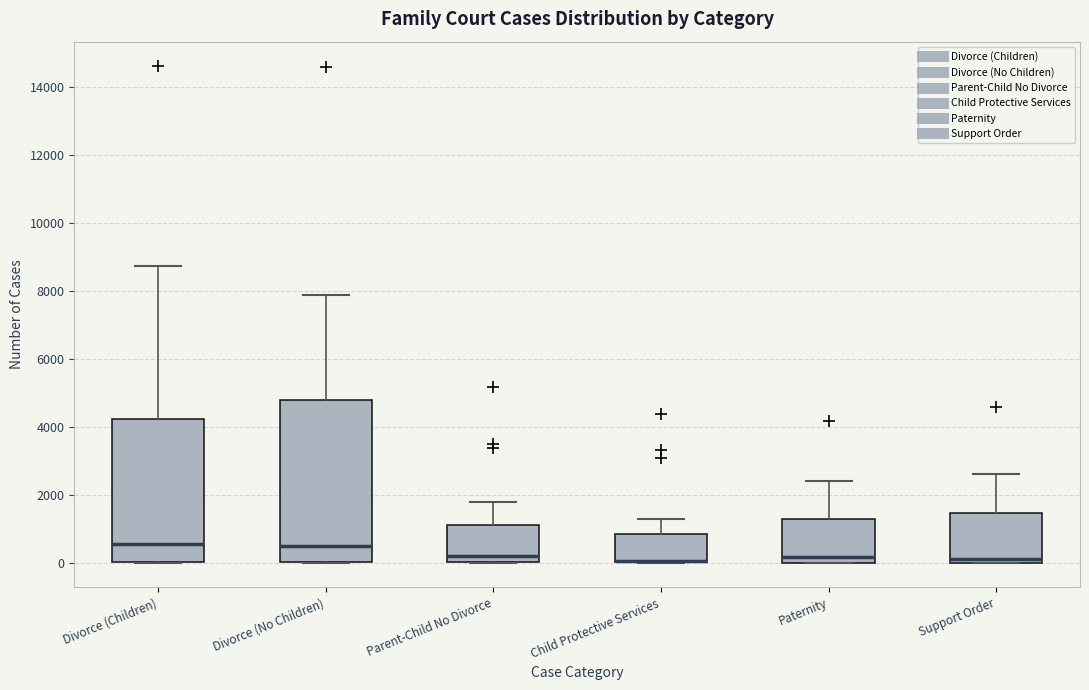

Reading left to right, transcribe this box plot: for each box, give where its median line is, the range the box spans, and where its two whiskers end, as read against the y-axis. The values are not printed on the chart, so give them approximately, as read against the axis.

Divorce (Children): median 600, box 0 to 4200, whiskers 0 to 8800
Divorce (No Children): median 400, box 0 to 4800, whiskers 0 to 7800
Parent-Child No Divorce: median 200, box 0 to 1000, whiskers 0 to 1800
Child Protective Services: median 0 (drawn on the box's lower edge), box 0 to 800, whiskers 0 to 1200
Paternity: median 200, box 0 to 1200, whiskers 0 to 2400
Support Order: median 200, box 0 to 1400, whiskers 0 to 2600